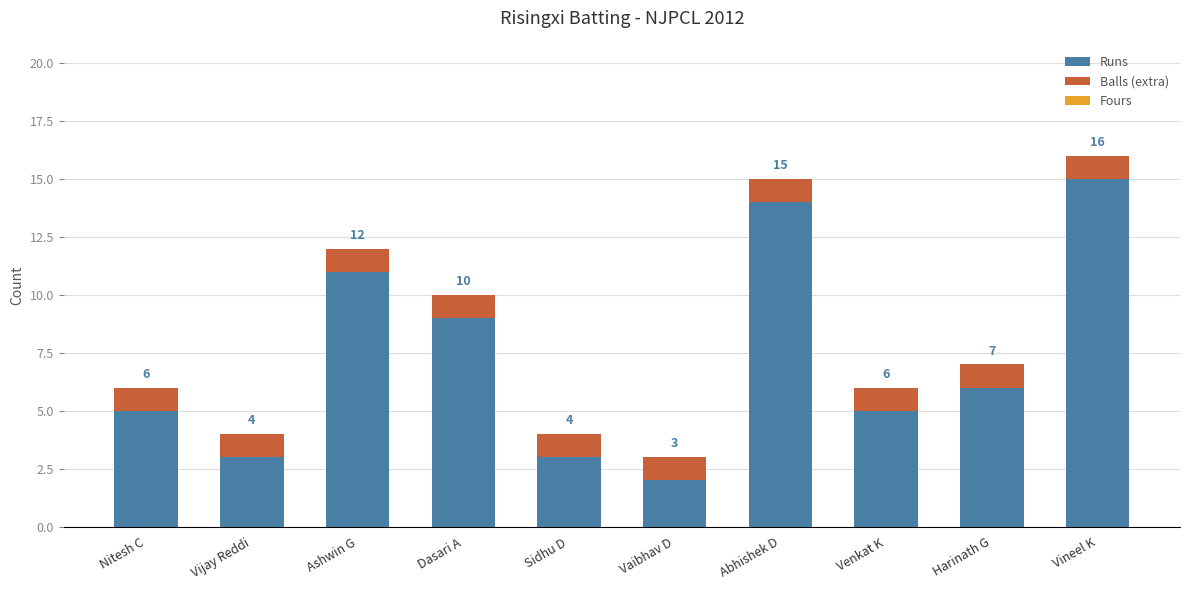

What value does the Balls (extra) series have at Vineel K?

1